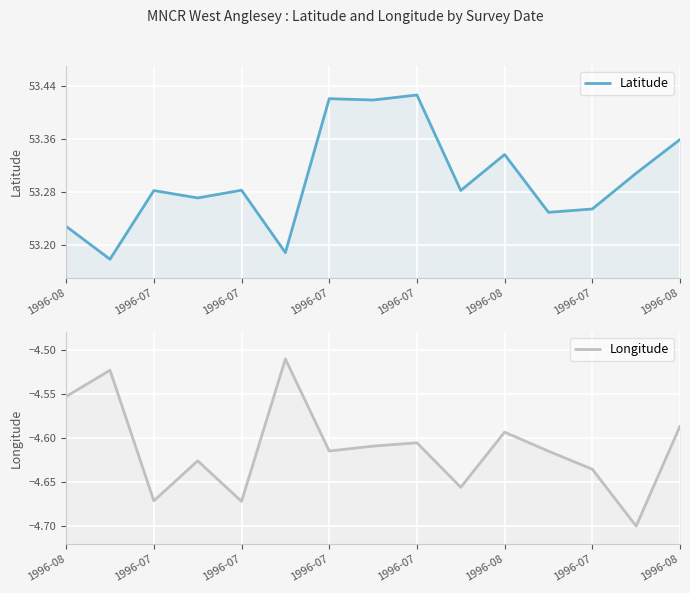

At which category is the sum across all series the highest?

1996-07